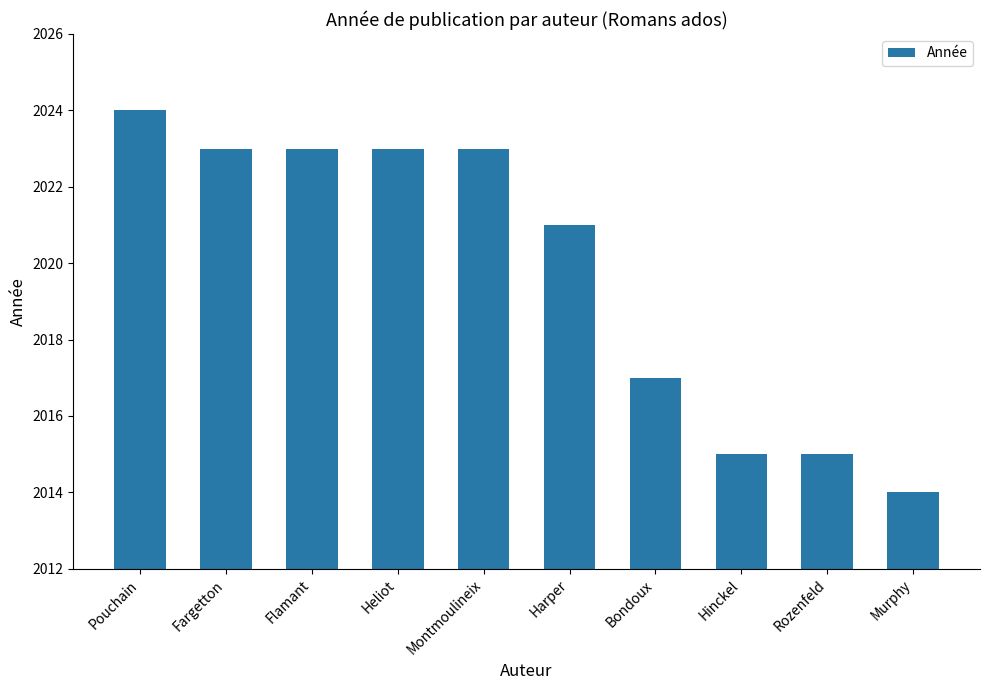

What is the approximate value at Heliot, to the nearest 5?

2025